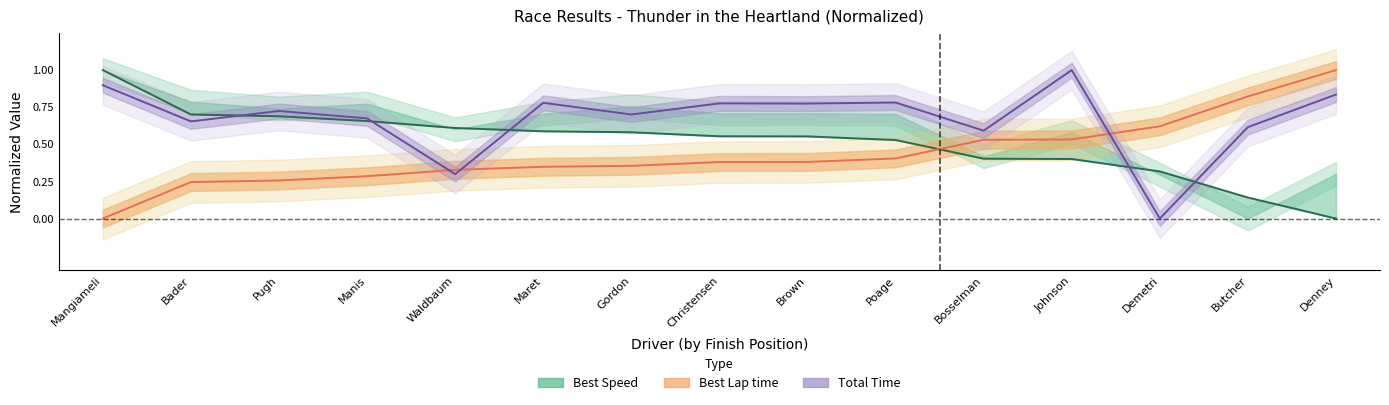

Which series ends up on top after the final intersection of Best Lap time and Total Time?

Best Lap time